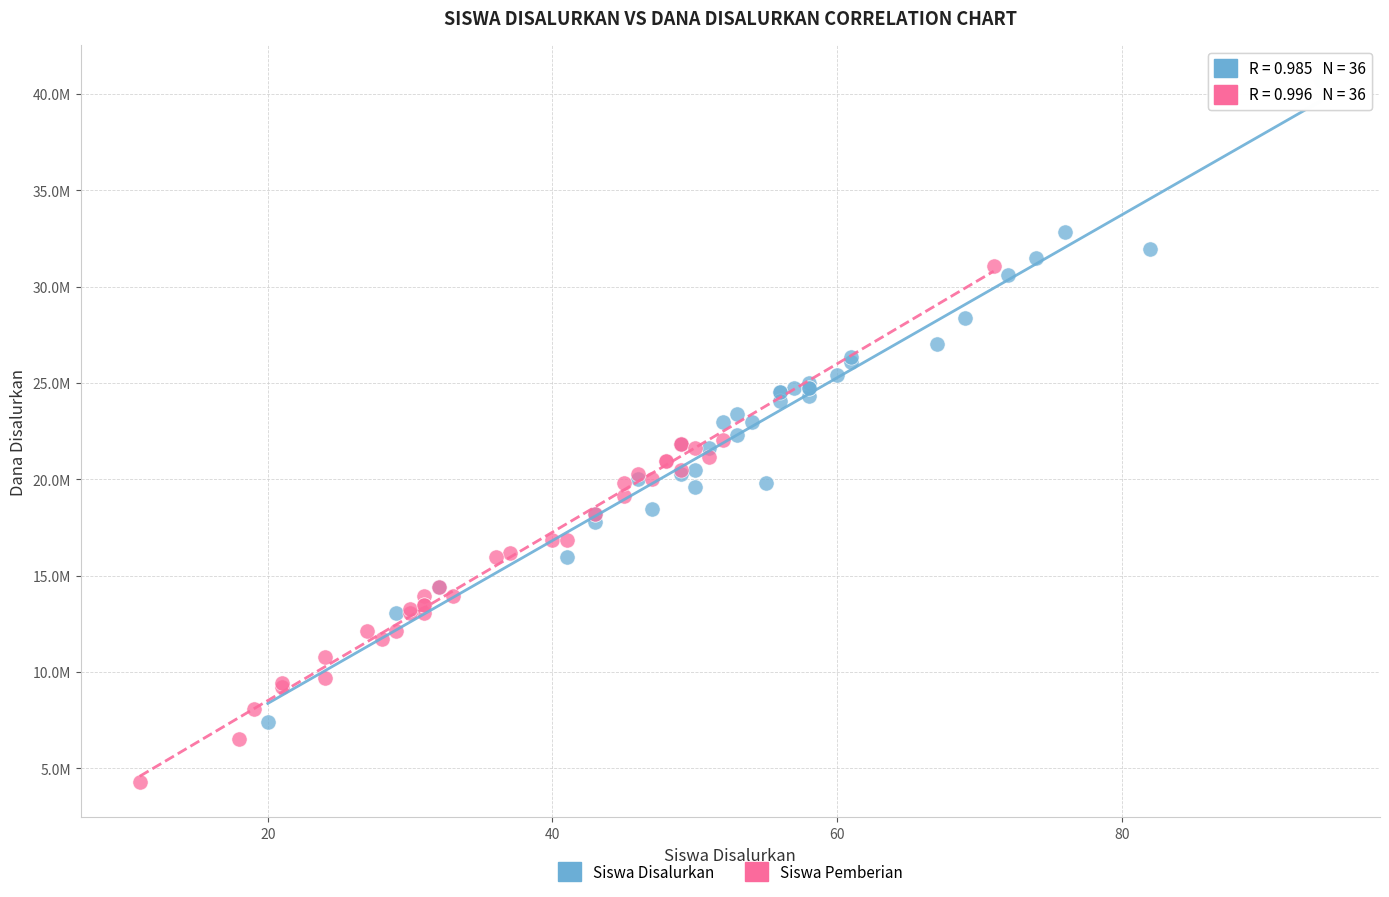

Which series has the widest spread of Y values?

Siswa Disalurkan